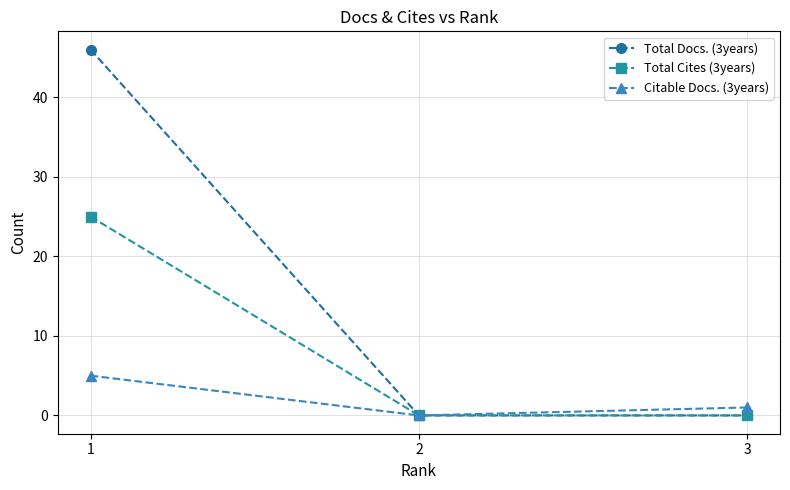

List the series in order of their peak value, highest first.

Total Docs. (3years), Total Cites (3years), Citable Docs. (3years)